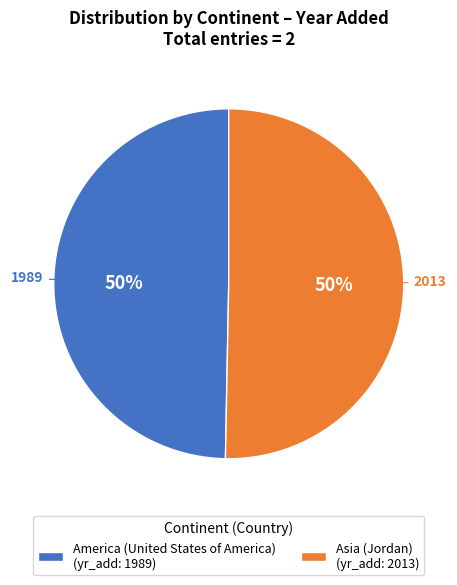

To the nearest percent, what is the combined percentage of Asia (Jordan) (yr_add: 2013) and America (United States of America) (yr_add: 1989)?

100%